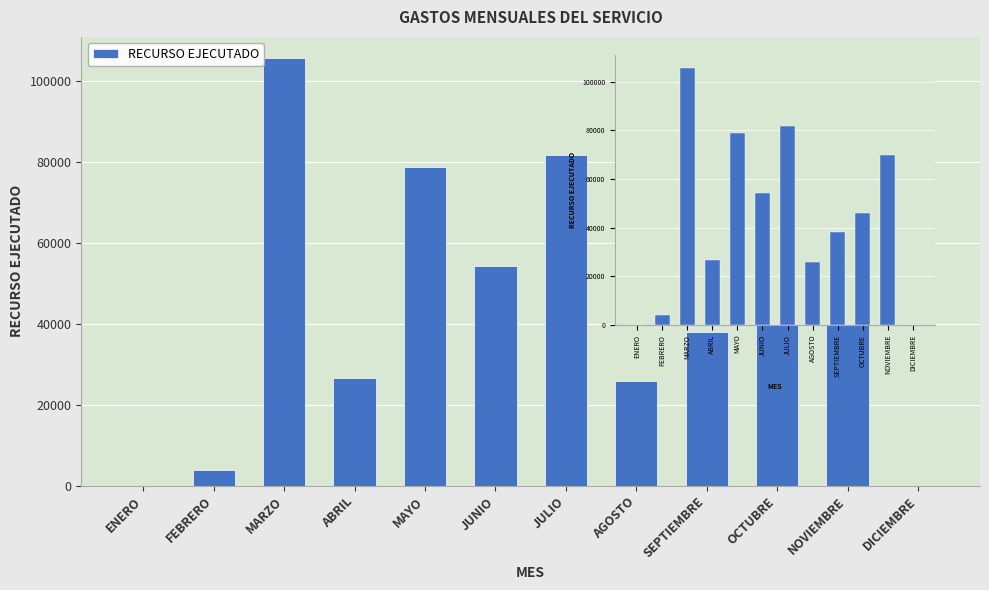

Where is the data nearest to the value 52820?

JUNIO